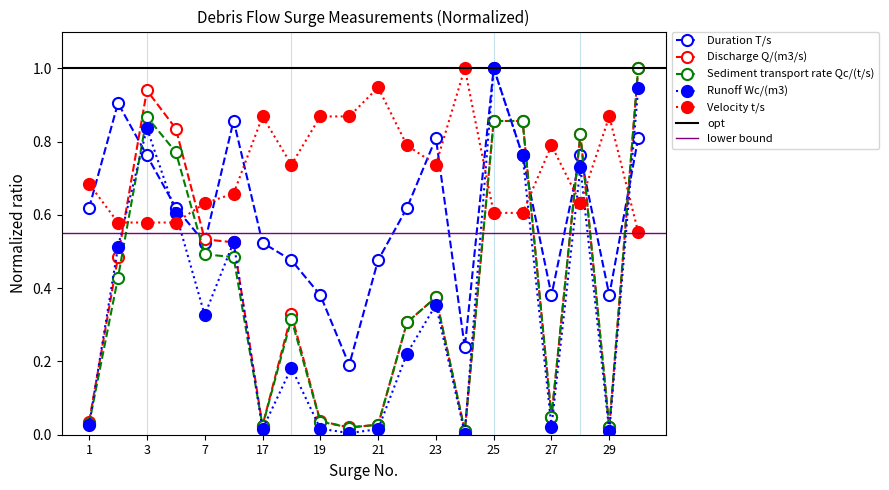

How many intersections are there between Discharge Q/(m3/s) and Sediment transport rate Qc/(t/s)?

5